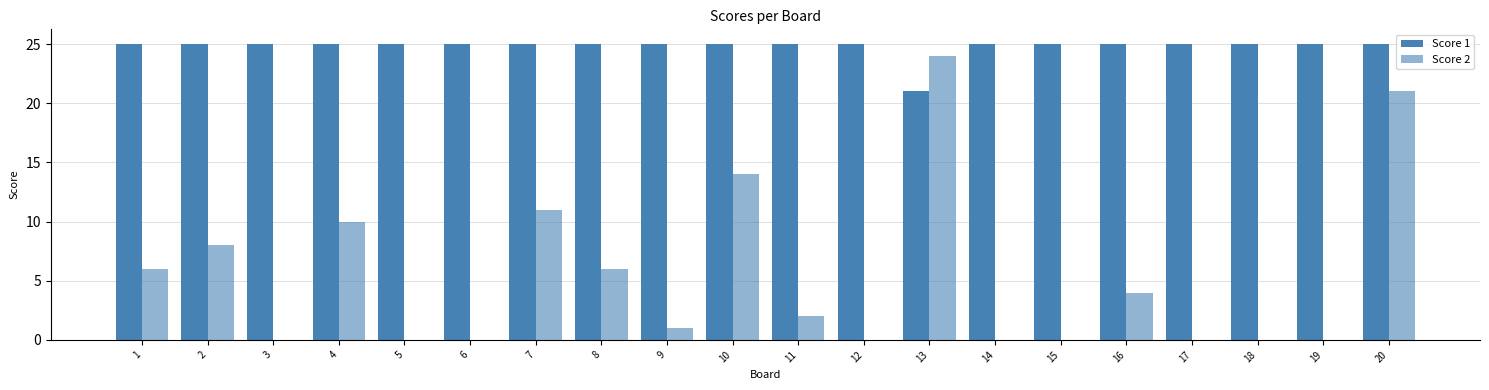

Rank the series by their average value, from highest to lowest.

Score 1, Score 2